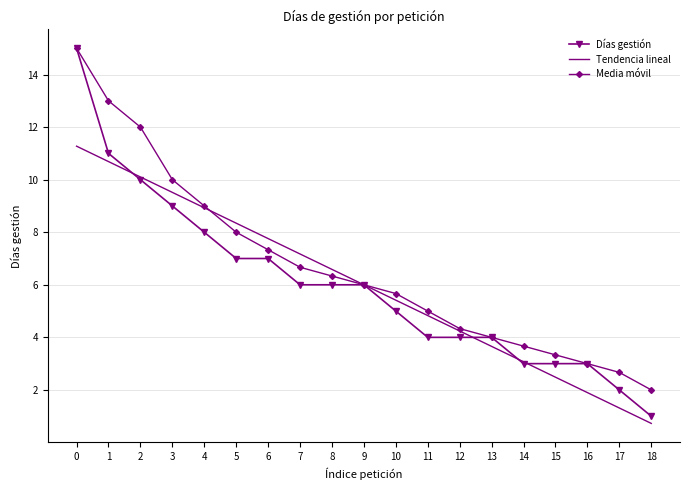

True or false: Días gestión and Tendencia lineal cross at least once.

True